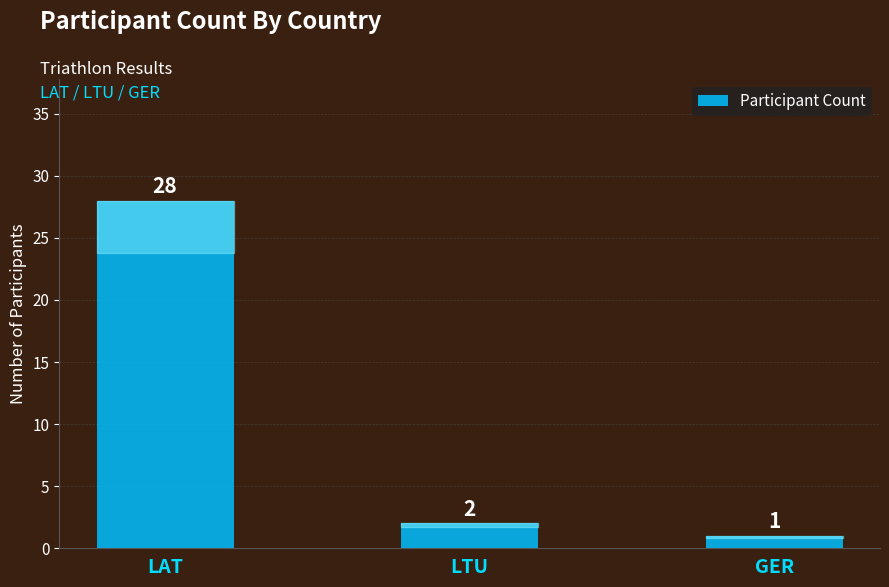

What is the difference between the maximum and second lowest values?

26